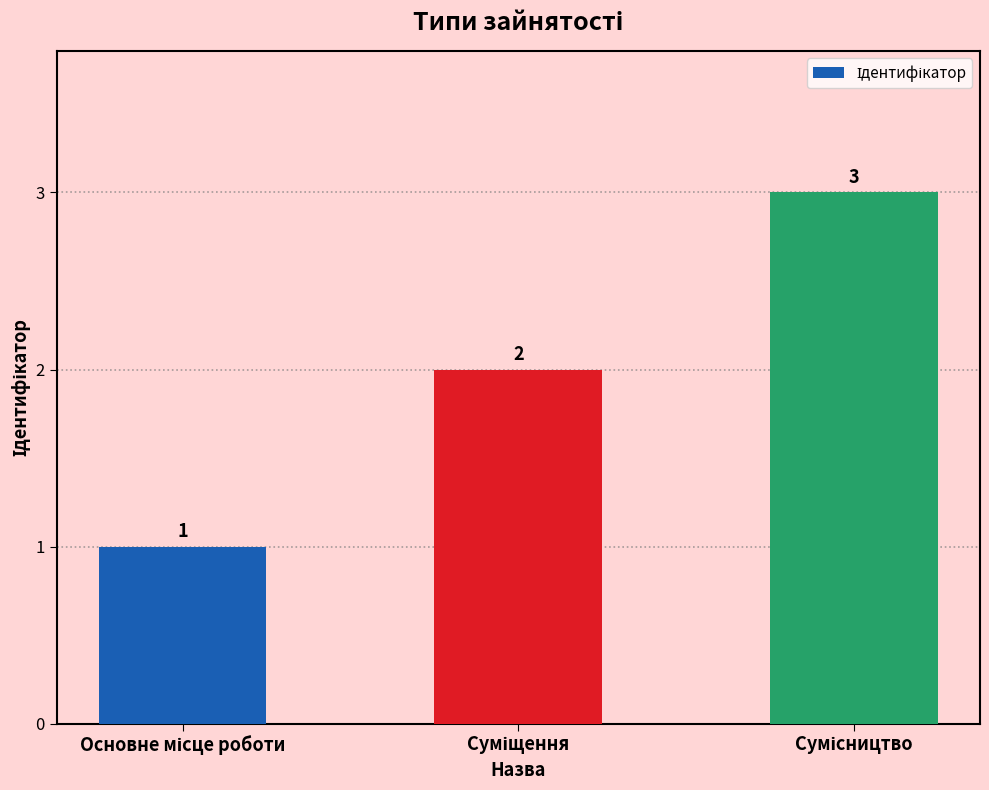

What is the sum of all values?

6